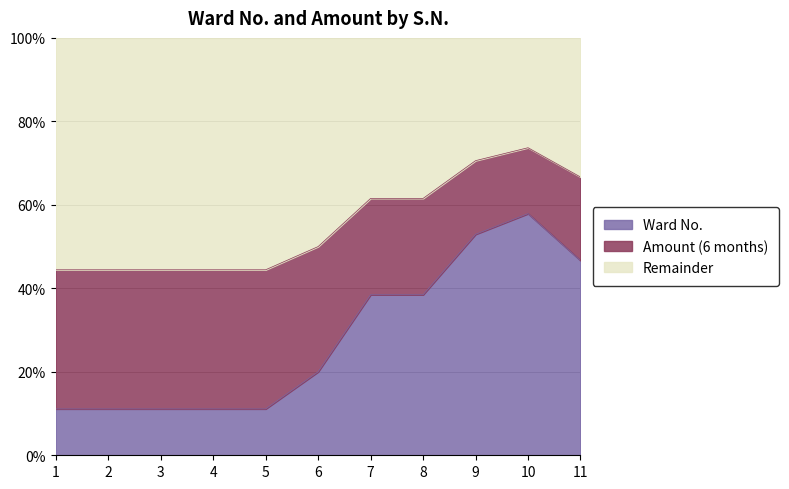

Rank the categories by value from lowest to highest.

1, 2, 3, 4, 5, 6, 7, 8, 11, 9, 10